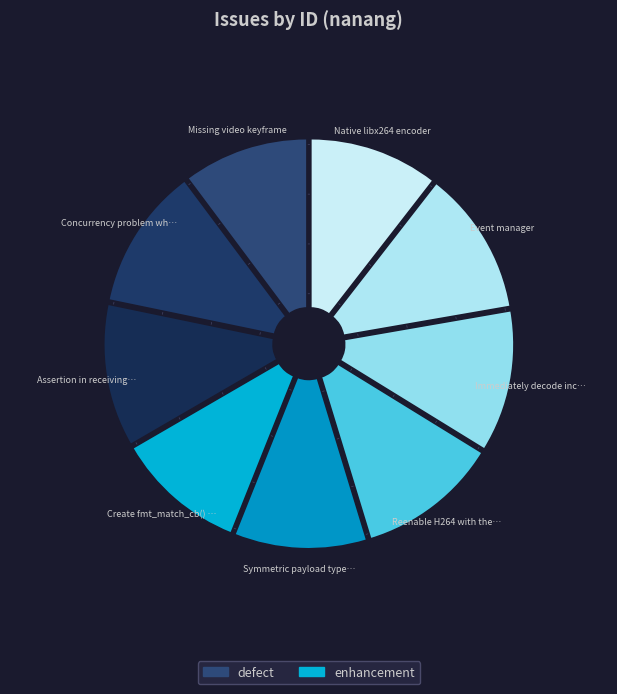

Which category has the biggest portion of the pie?

Event manager